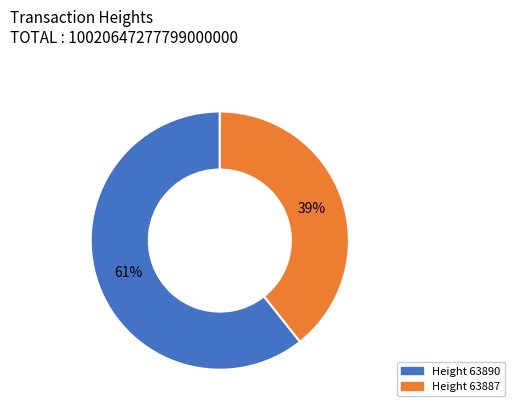

How many segments does this pie chart have?

2